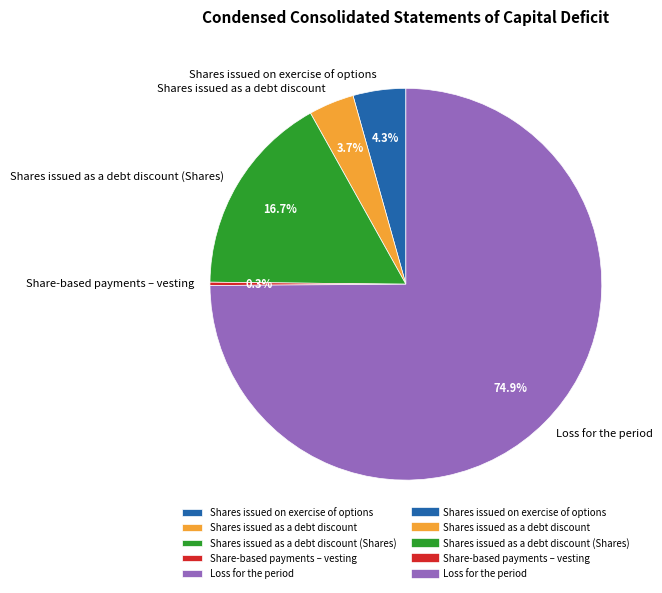

What portion of the pie excludes Shares issued on exercise of options?

95.7%